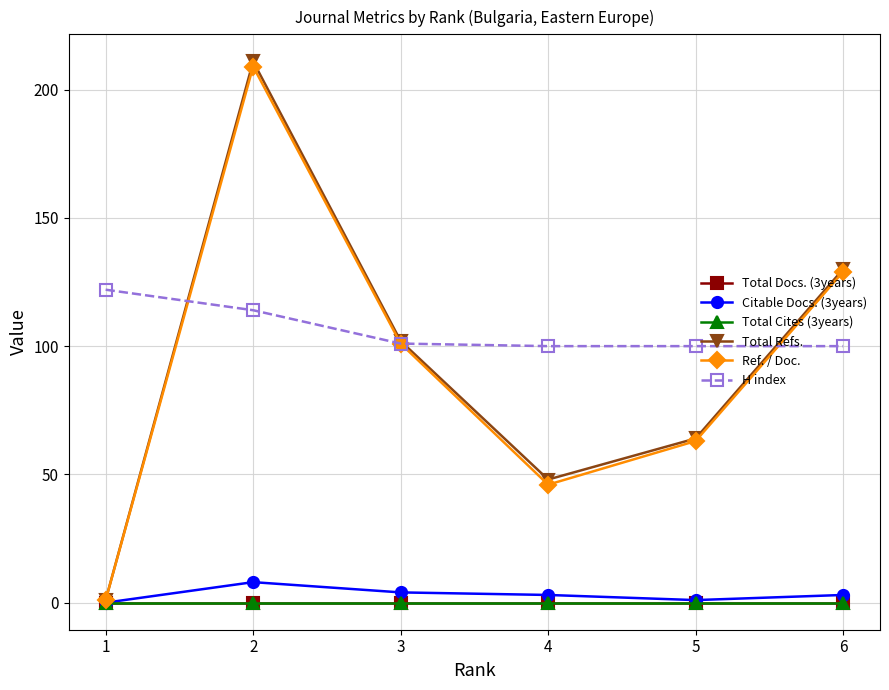

Reading right to left, transcribe all the data shown in this chart.

Total Docs. (3years): 6=0	5=0	4=0	3=0	2=0	1=0
Citable Docs. (3years): 6=3	5=1	4=3	3=4	2=8	1=0
Total Cites (3years): 6=0	5=0	4=0	3=0	2=0	1=0
Total Refs.: 6=130	5=64	4=48	3=102	2=211	1=1
Ref. / Doc.: 6=129	5=63	4=46	3=101	2=209	1=1
H index: 6=100	5=100	4=100	3=101	2=114	1=122